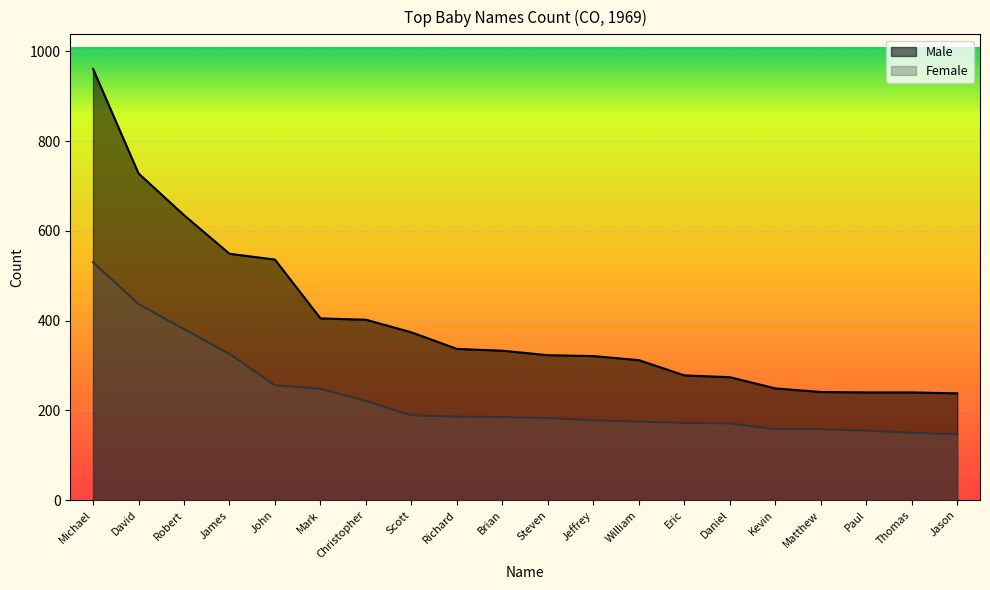

What is the maximum value for Male?

961